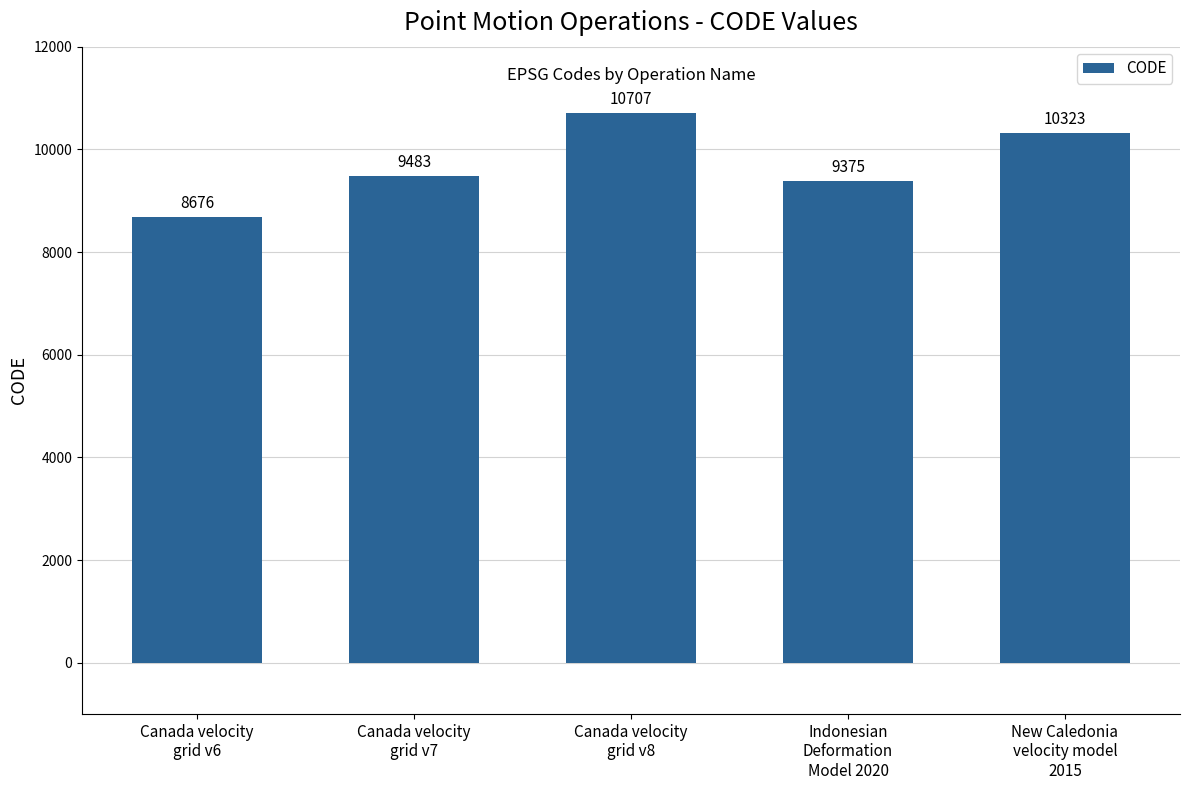

What is the average value?

9713